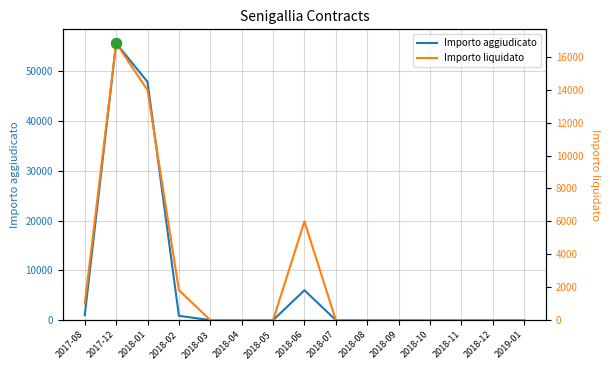

At how many categories does at least one series exceed 8062?

2